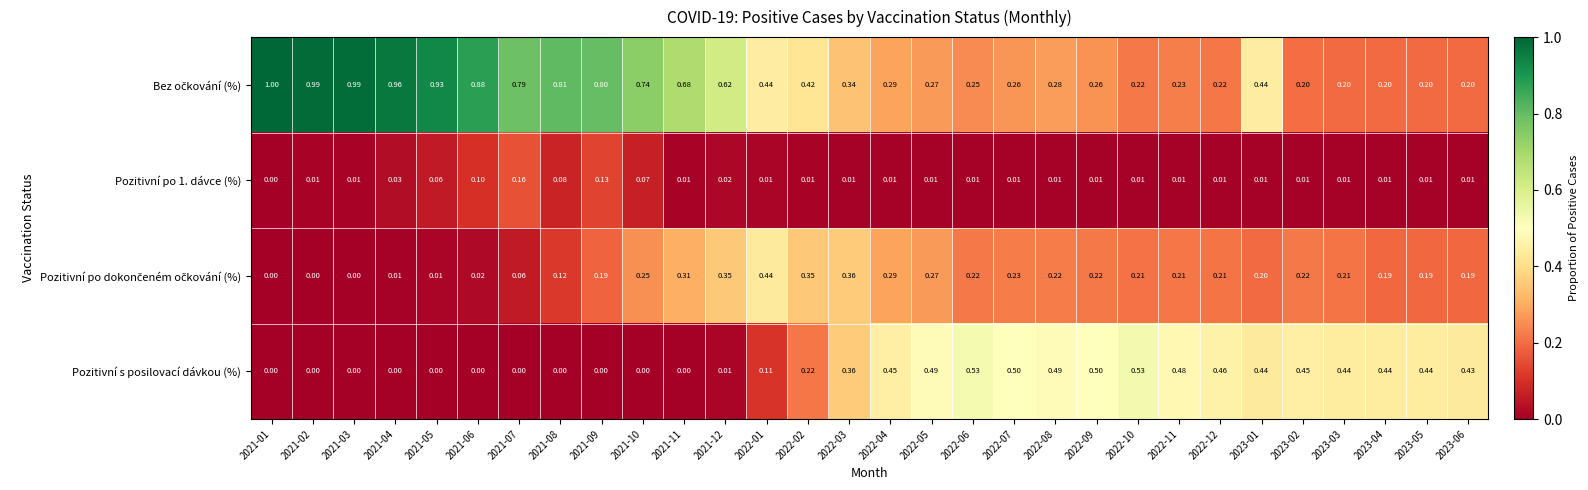

Which series changed the most between 2022-01 and 2022-09?

Pozitivní s posilovací dávkou (%)